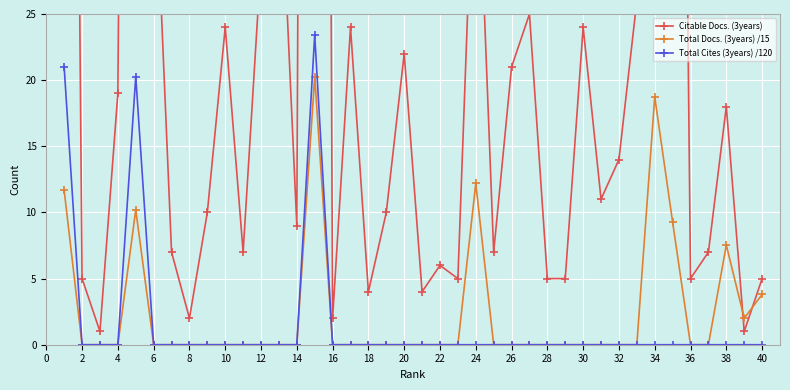

Reading left to right, extract all data points from this chart.

Citable Docs. (3years): 160.0	5.0	1.0	19.0	181.0	39.0	7.0	2.0	10.0	24.0	7.0	29.0	39.0	9.0	297.0	2.0	24.0	4.0	10.0	22.0	4.0	6.0	5.0	42.0	7.0	21.0	25.0	5.0	5.0	24.0	11.0	14.0	26.0	276.0	135.0	5.0	7.0	18.0	1.0	5.0
Total Docs. (3years) /15: 11.7	0.0	0.0	0.0	10.2	0.0	0.0	0.0	0.0	0.0	0.0	0.0	0.0	0.0	20.3	0.0	0.0	0.0	0.0	0.0	0.0	0.0	0.0	12.2	0.0	0.0	0.0	0.0	0.0	0.0	0.0	0.0	0.0	18.7	9.3	0.0	0.0	7.5	2.0	3.8
Total Cites (3years) /120: 21.0	0.0	0.0	0.0	20.3	0.0	0.0	0.0	0.0	0.0	0.0	0.0	0.0	0.0	23.4	0.0	0.0	0.0	0.0	0.0	0.0	0.0	0.0	0.0	0.0	0.0	0.0	0.0	0.0	0.0	0.0	0.0	0.0	0.0	0.0	0.0	0.0	0.0	0.0	0.0